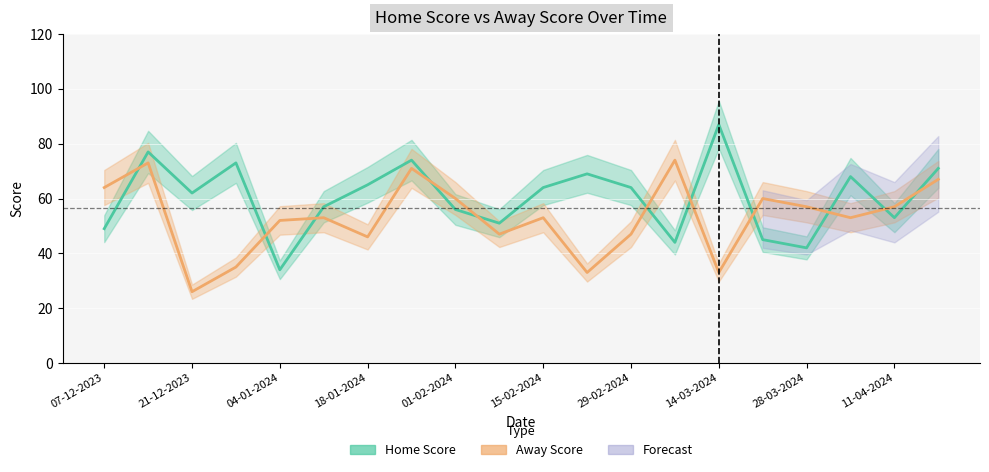

What is the approximate value of Home Score at 11-04-2024, to the nearest 5?

55